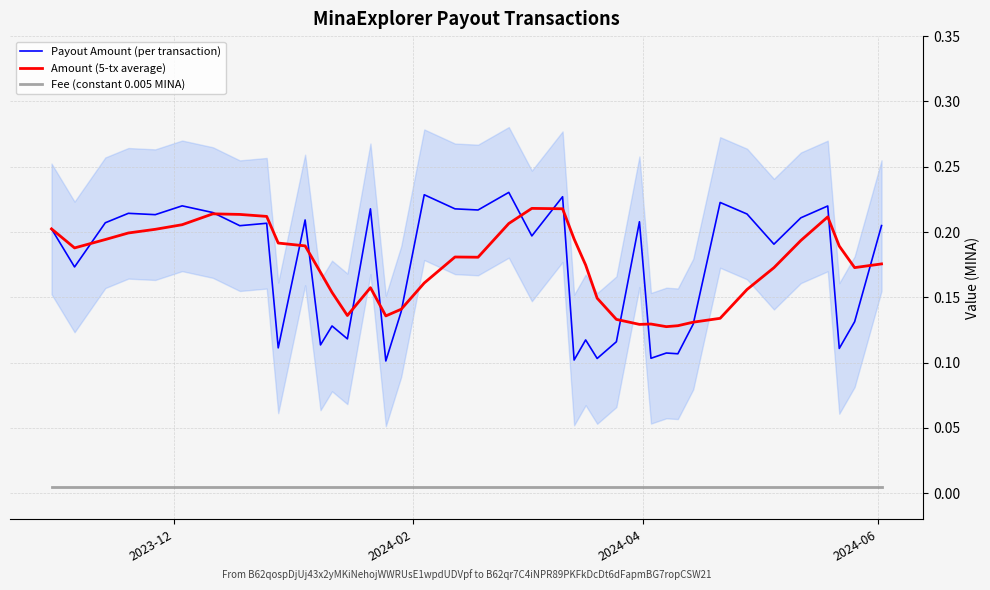

True or false: Payout Amount (per transaction) and Fee (constant 0.005 MINA) cross at least once.

False